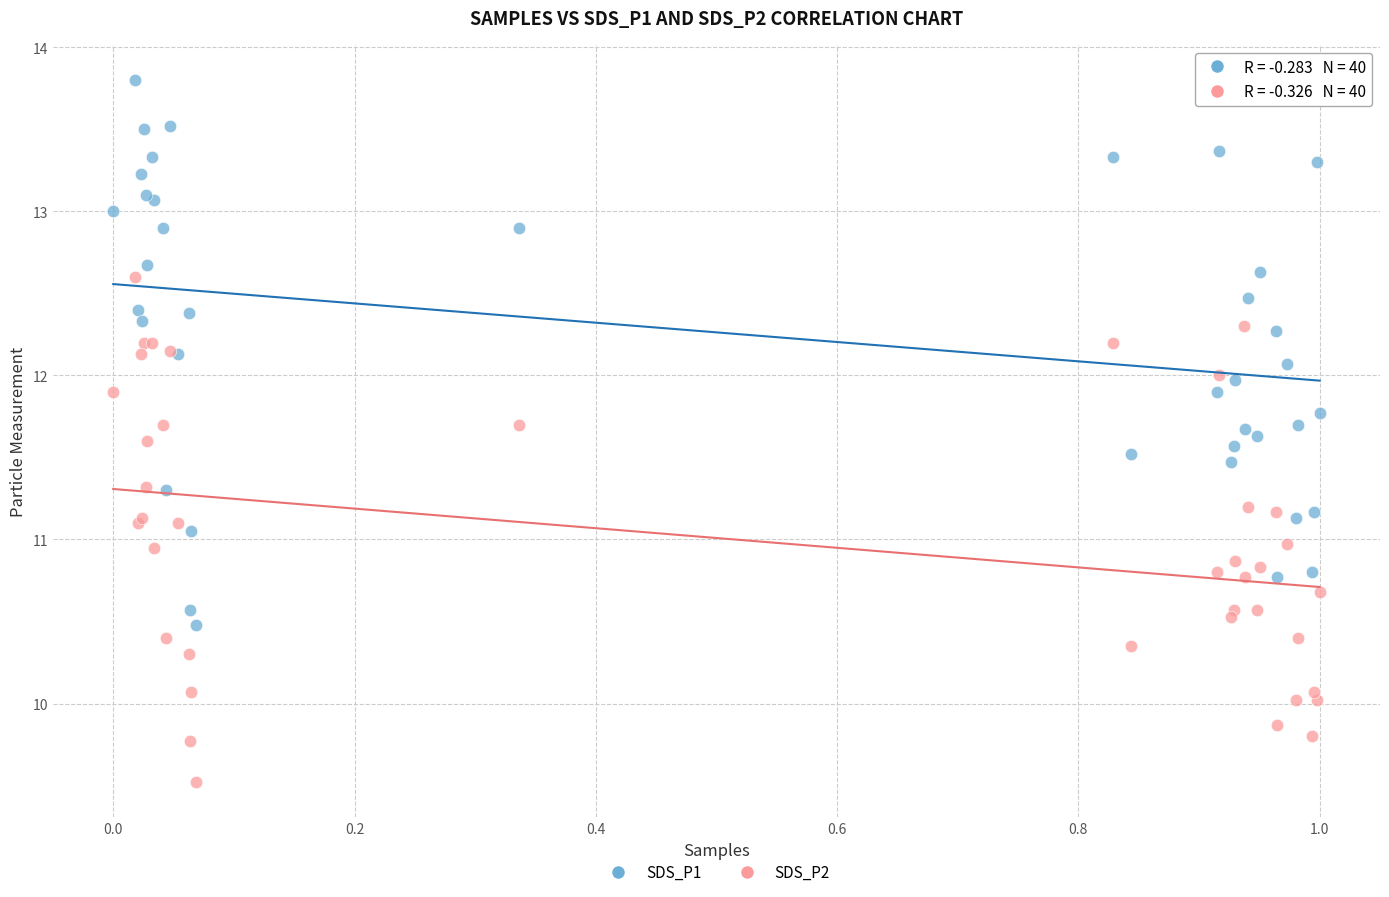

Which series has the largest Y range (max minus min)?

SDS_P1